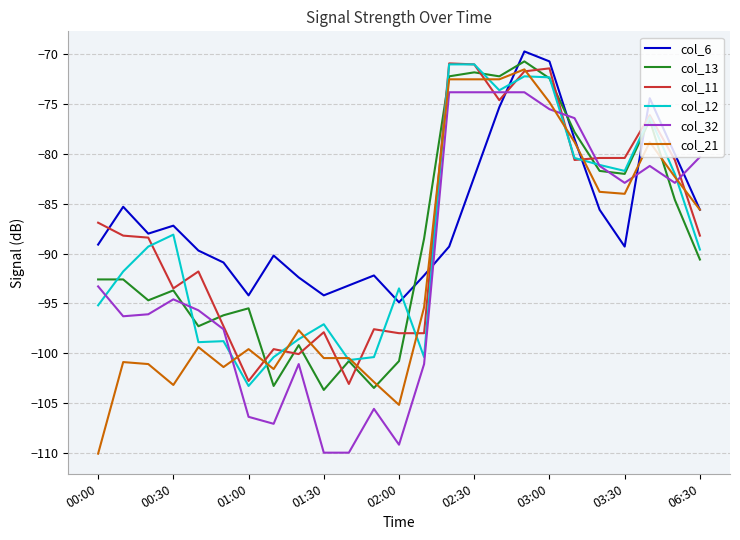

How many values in the col_12 series exceed -89?

11